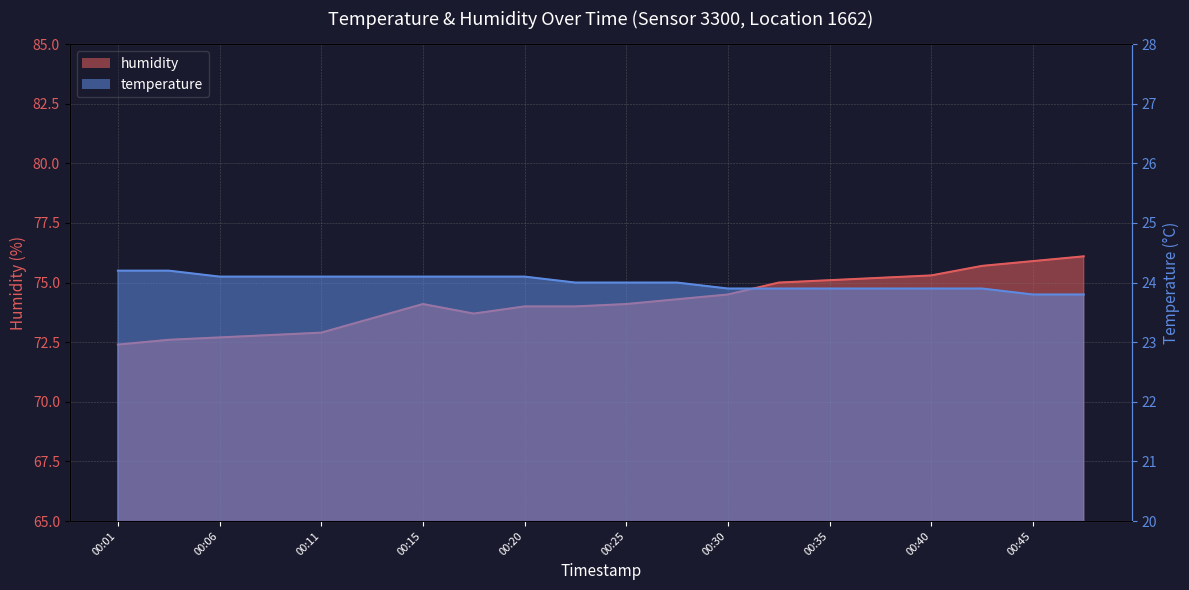

How many interior local valleys does the humidity series have?

1